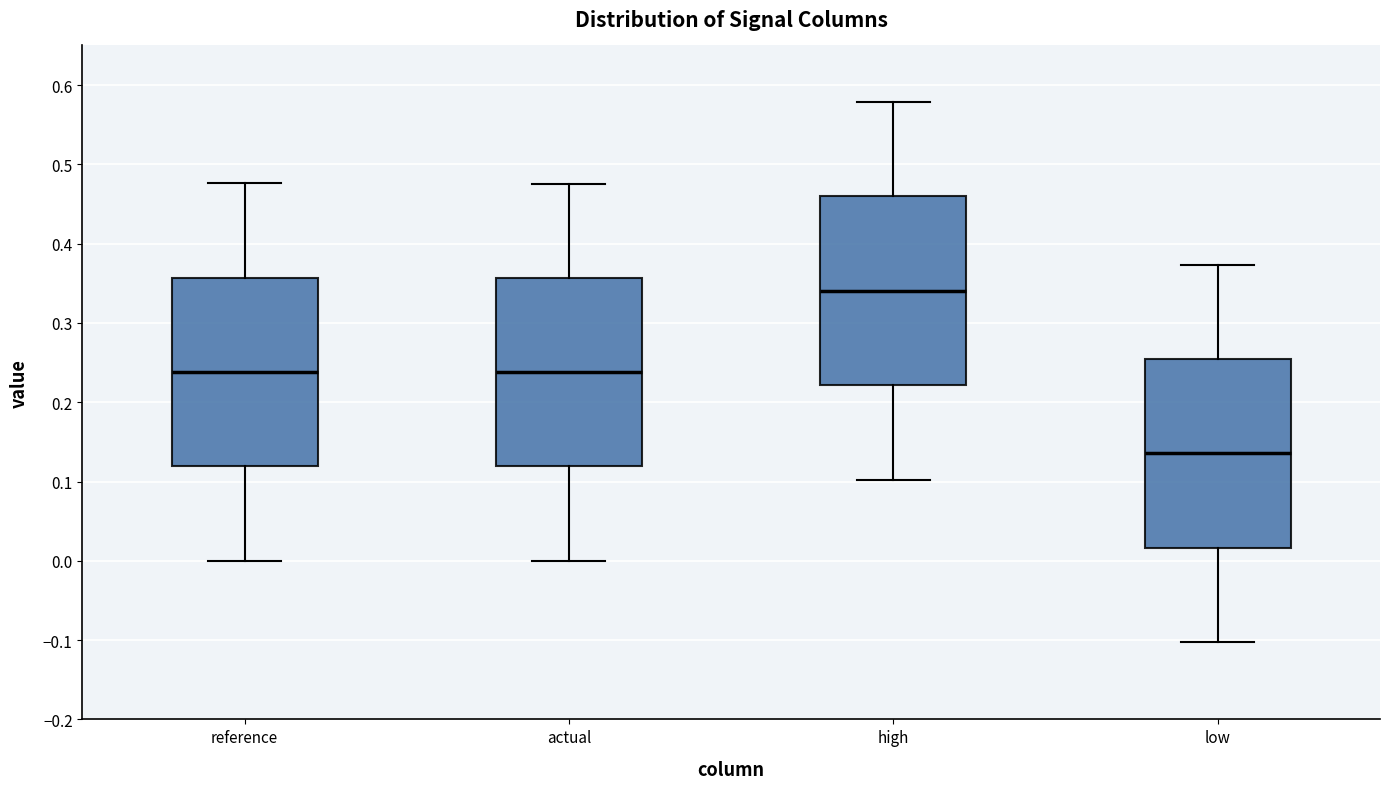

Which box has the lowest median line?

low